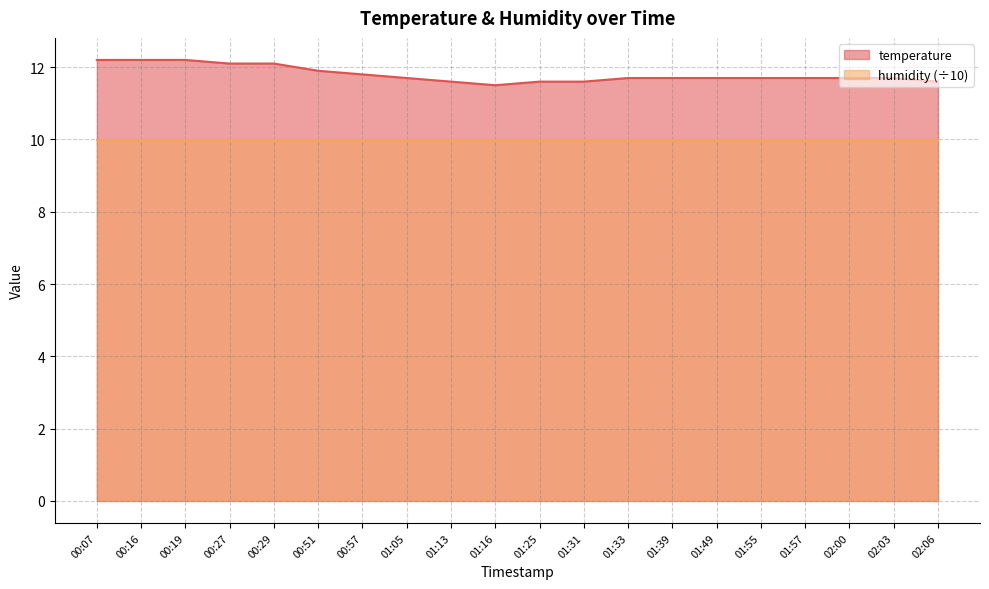

How many categories are shown in the chart?

20